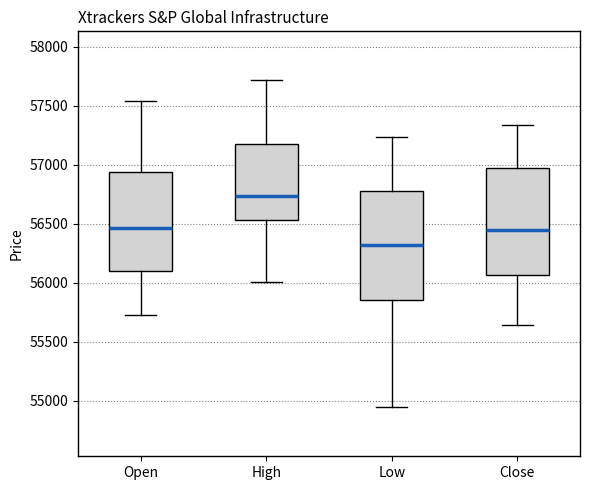

Reading left to right, read every box against the y-axis: the position of its median line, the range the box covers, and the ends of its whiskers. The values are not printed on the chart, so give them approximately, as read against the axis.

Open: median 56450, box 56100 to 56950, whiskers 55750 to 57550
High: median 56750, box 56550 to 57200, whiskers 56000 to 57700
Low: median 56300, box 55850 to 56800, whiskers 54950 to 57250
Close: median 56450, box 56050 to 56950, whiskers 55650 to 57350